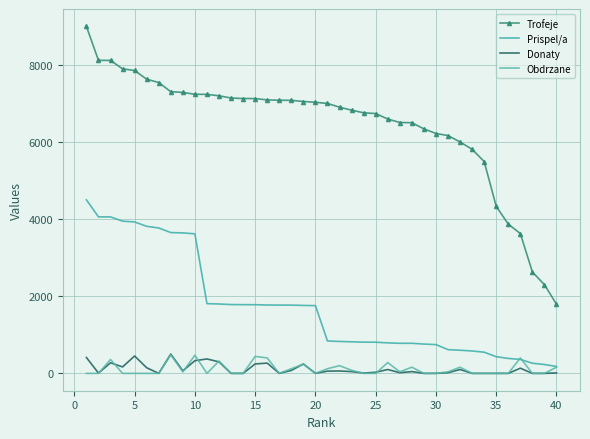

True or false: Trofeje and Prispel/a cross at least once.

False